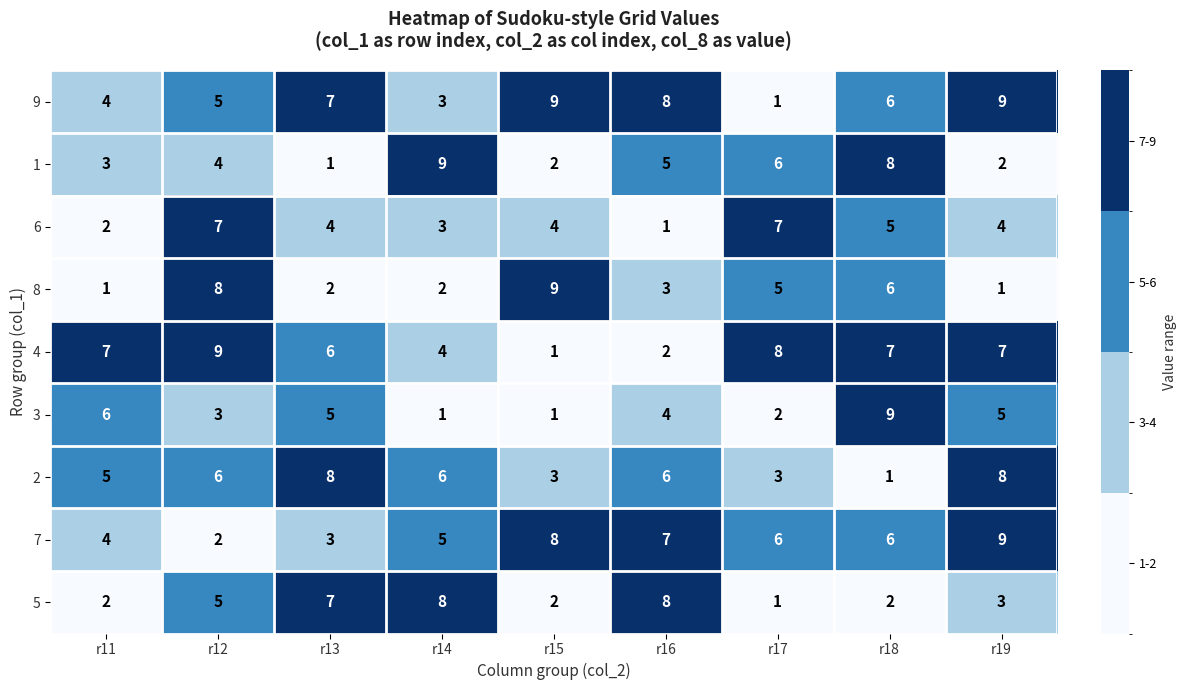

What is the sum of the 6 values at r11 and r14?

5